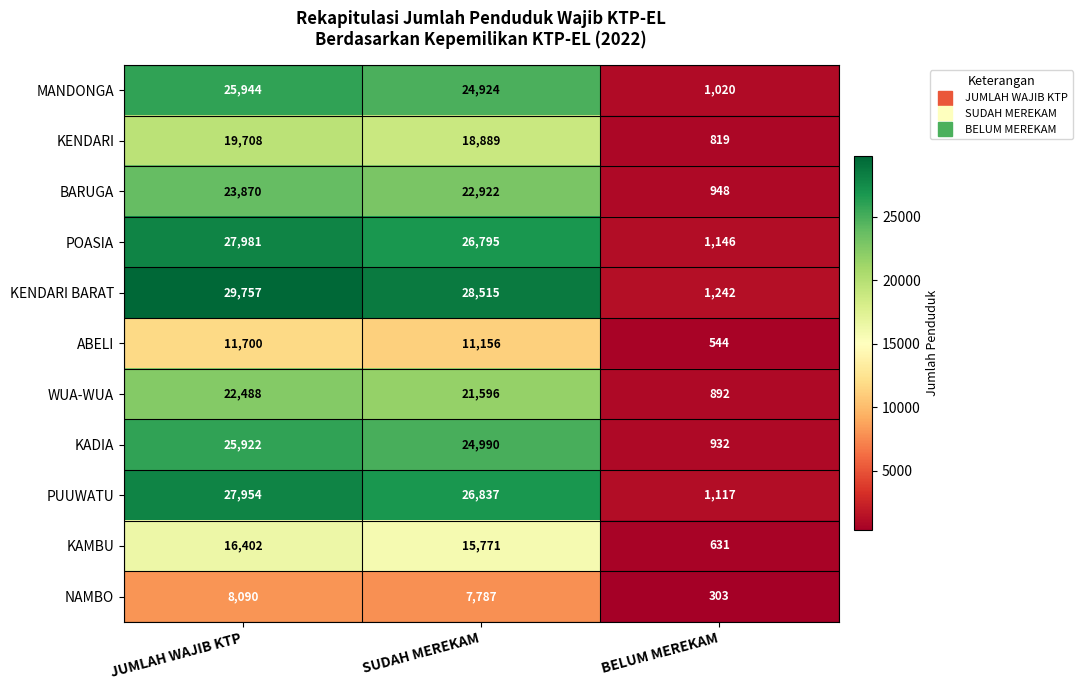

Count the number of categories in the chart.

3